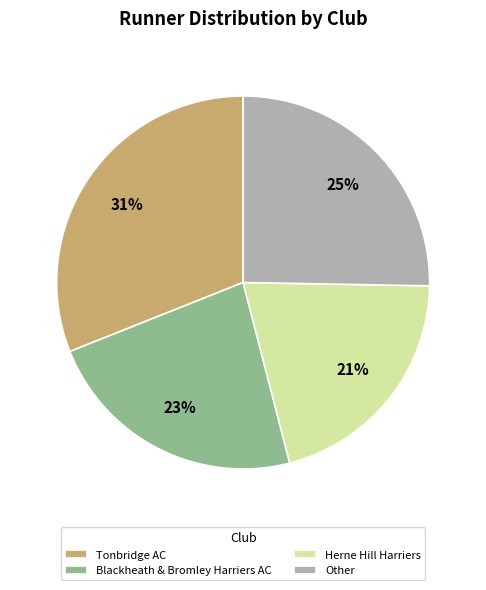

What is the largest slice in the pie chart?

Tonbridge AC